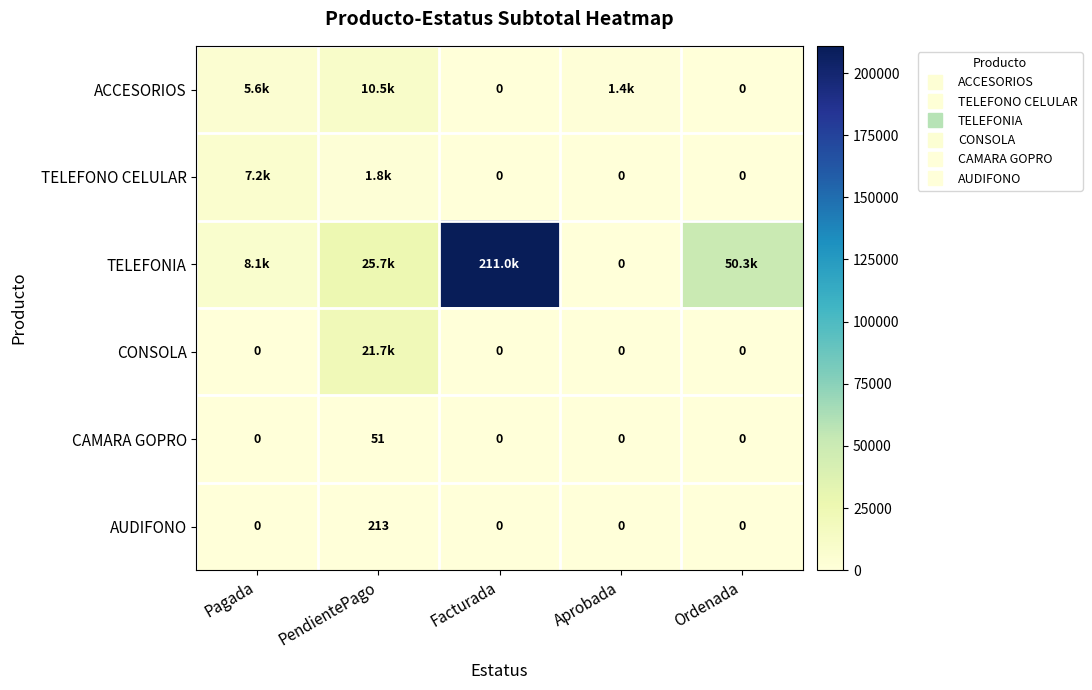

Is it true that TELEFONO CELULAR equals 1840.0 at PendientePago?

True